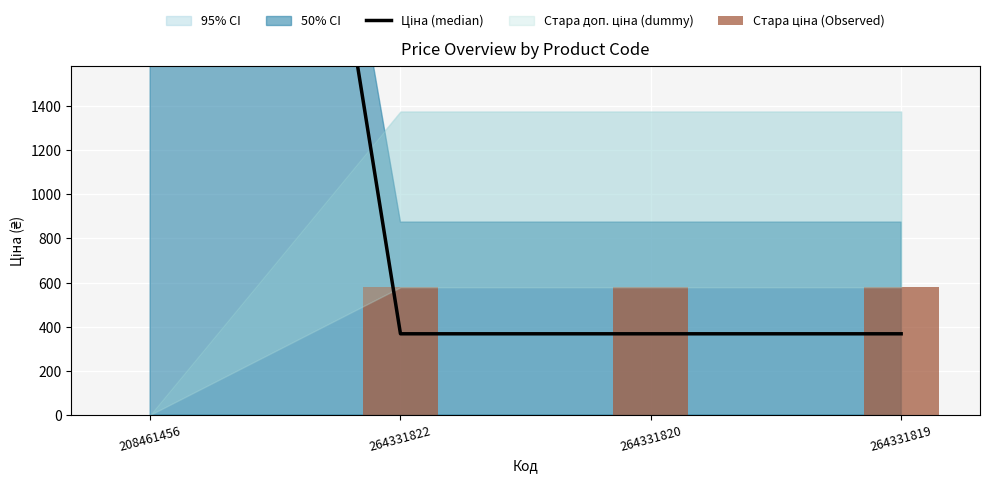

What is the lowest value of the Ціна (median) series?

367.6